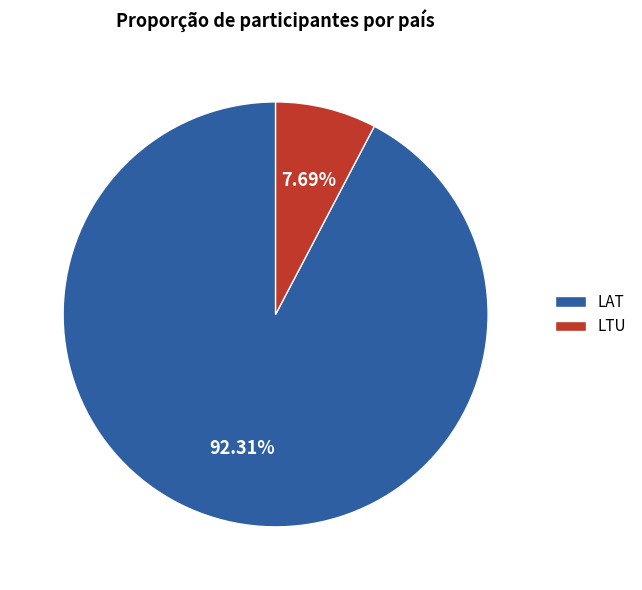

To the nearest percent, what is the combined percentage of LTU and LAT?

100%